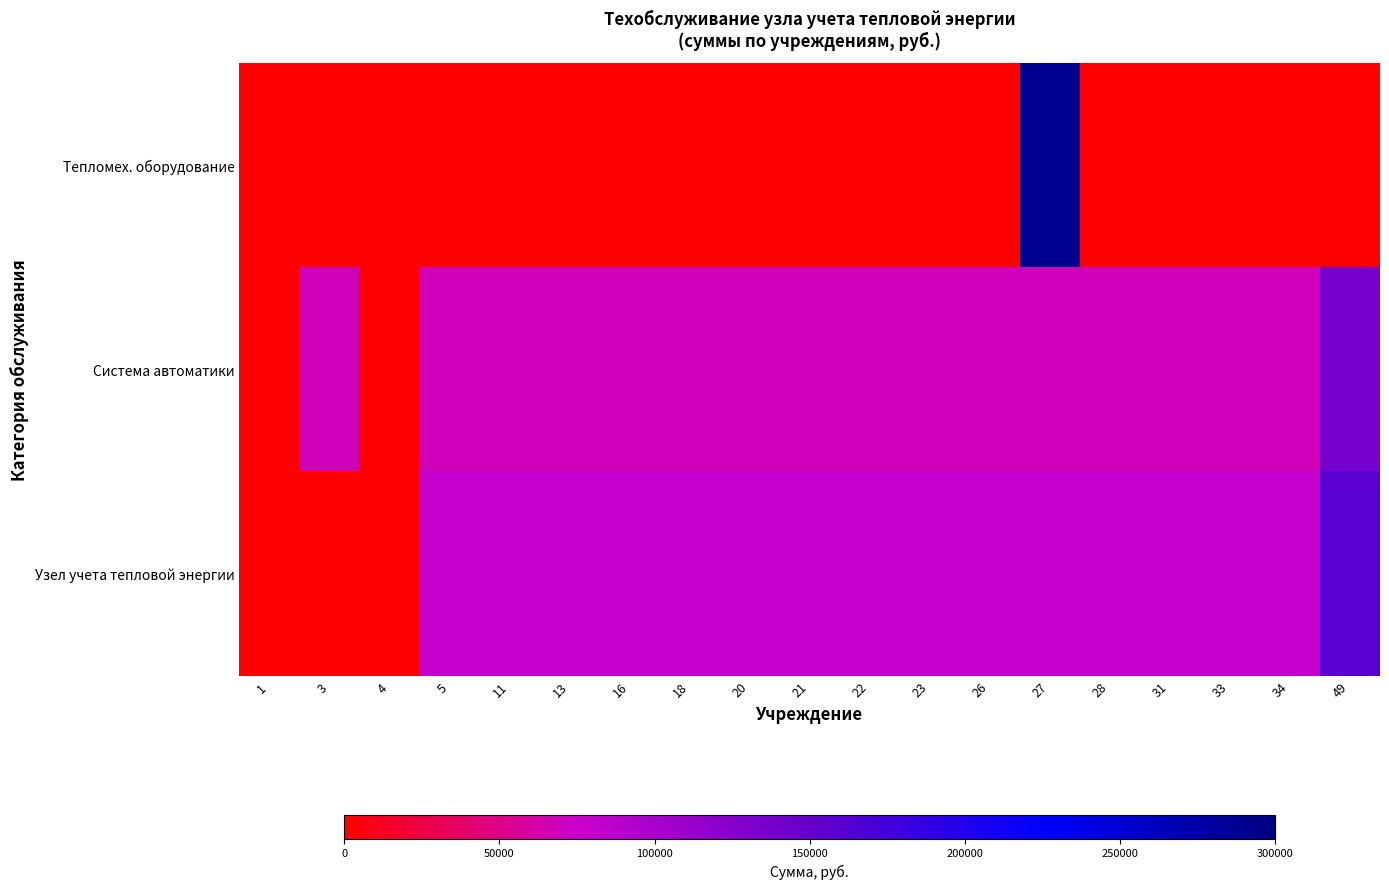

Reading left to right, what are all the values shown in this chart?

Тепломех. оборудование: 1=0	3=0	4=0	5=0	11=0	13=0	16=0	18=0	20=0	21=0	22=0	23=0	26=0	27=288933	28=0	31=0	33=0	34=0	49=0
Система автоматики: 1=0	3=68380	4=0	5=68380	11=68380	13=68380	16=68380	18=68380	20=68380	21=68380	22=68380	23=68380	26=68380	27=68380	28=68380	31=68380	33=68380	34=68380	49=136759
Узел учета тепловой энергии: 1=0	3=0	4=0	5=79440	11=79440	13=79440	16=79440	18=79440	20=79440	21=79440	22=79440	23=79440	26=79440	27=79440	28=79440	31=79440	33=79440	34=79440	49=158880